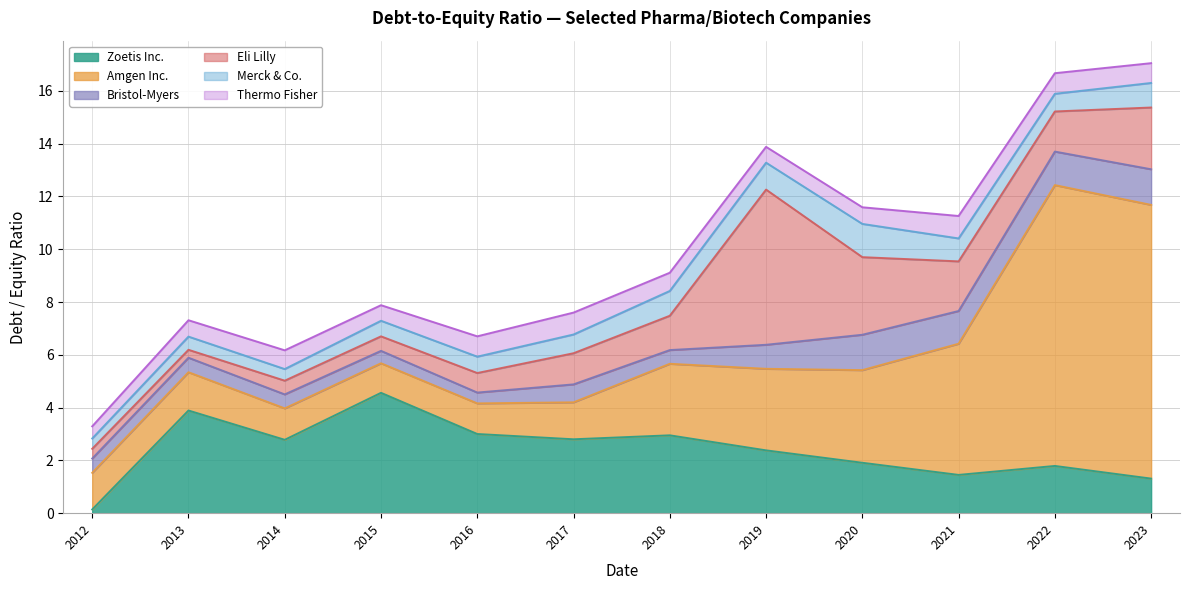

Which series has the largest range (max minus min)?

Amgen Inc.